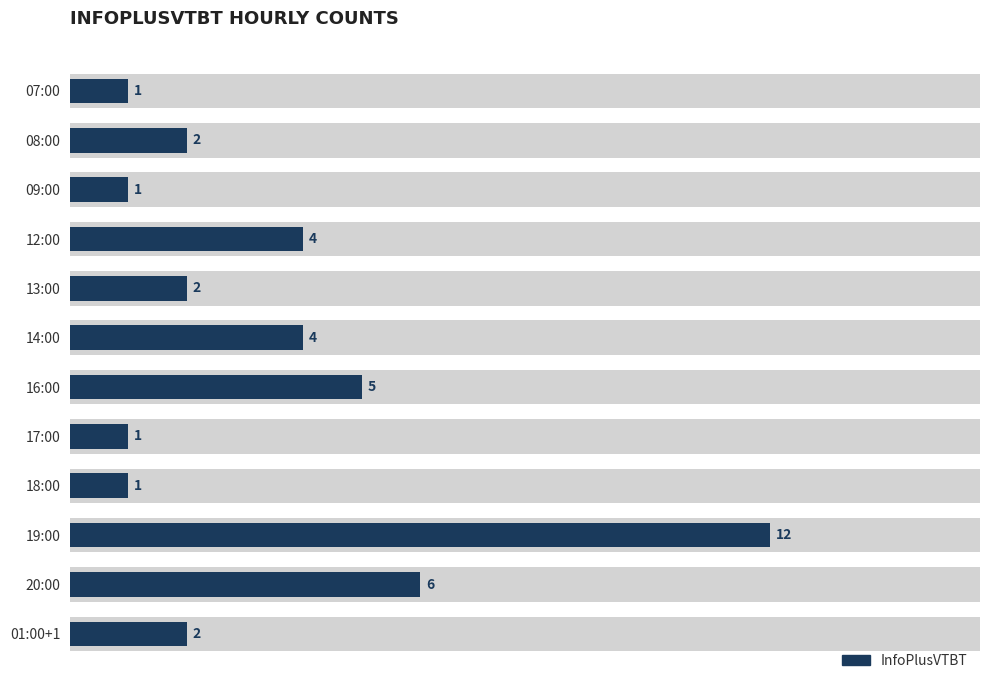

How many data points are above 2?

5